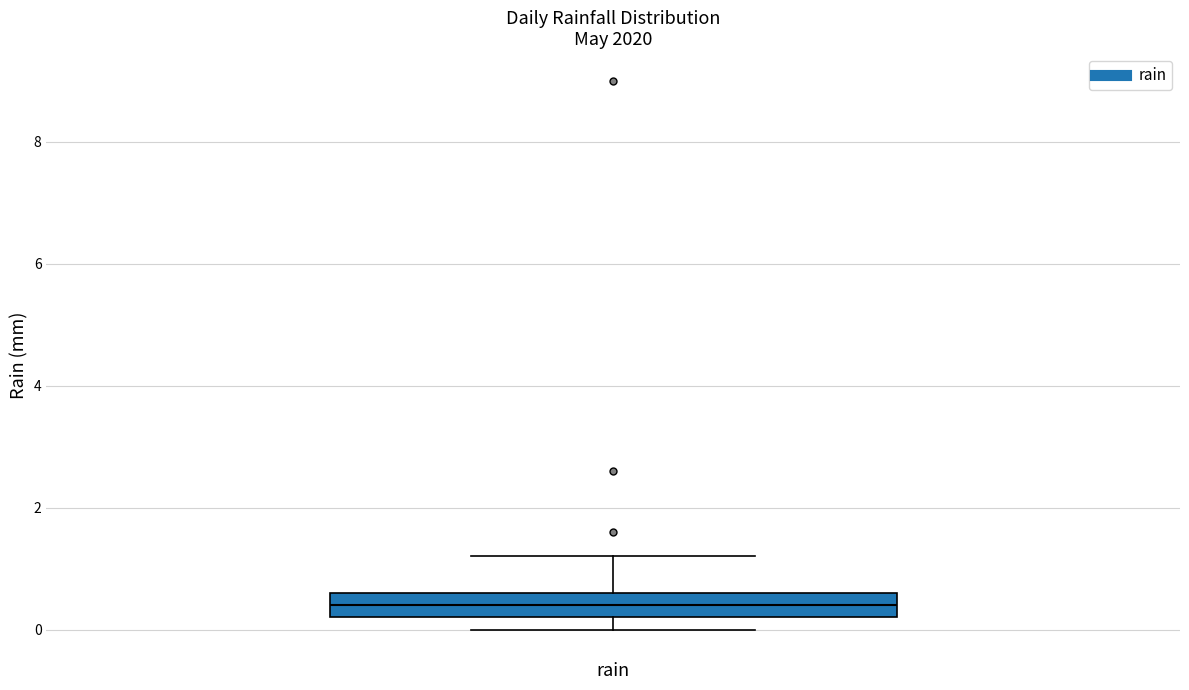

Transcribe this box plot: give where the median line is, the range the box spans, and where the two whiskers end, as read against the y-axis. The values are not printed on the chart, so give them approximately, as read against the axis.

median 0.4, box 0.2 to 0.6, whiskers 0.0 to 1.2